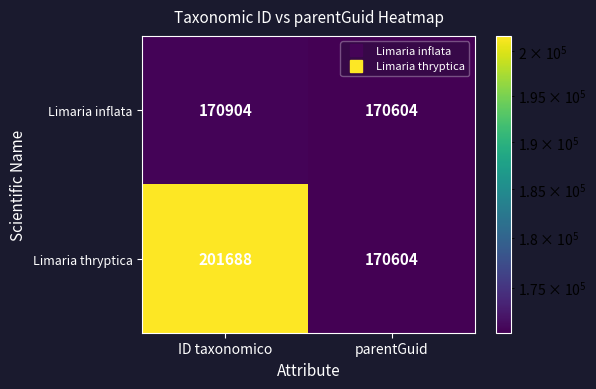

Which series changed the most between ID taxonomico and parentGuid?

Limaria thryptica